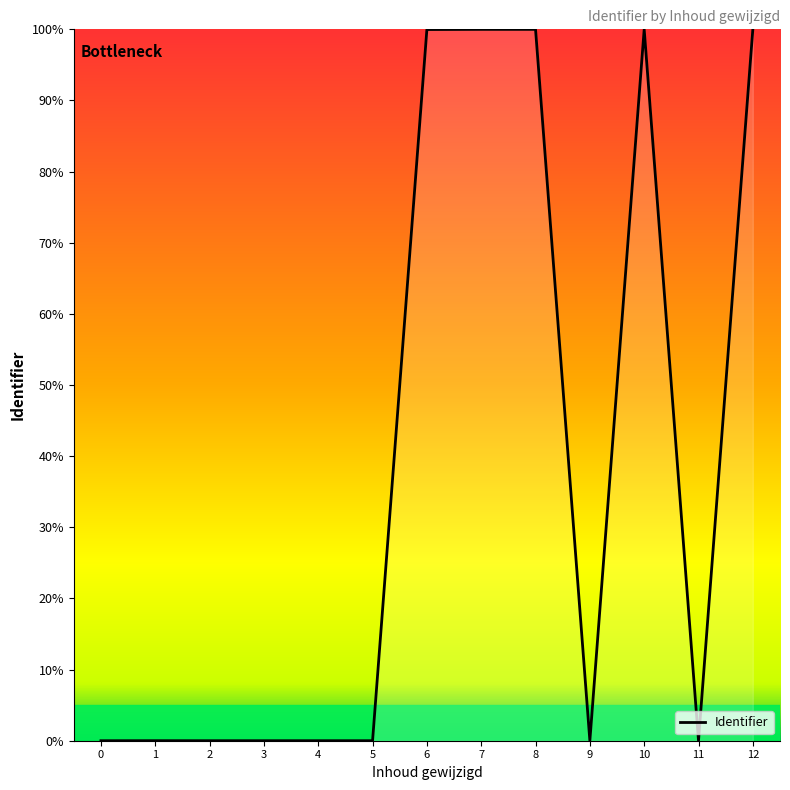

The value at 9 is 0.0. True or false?

True